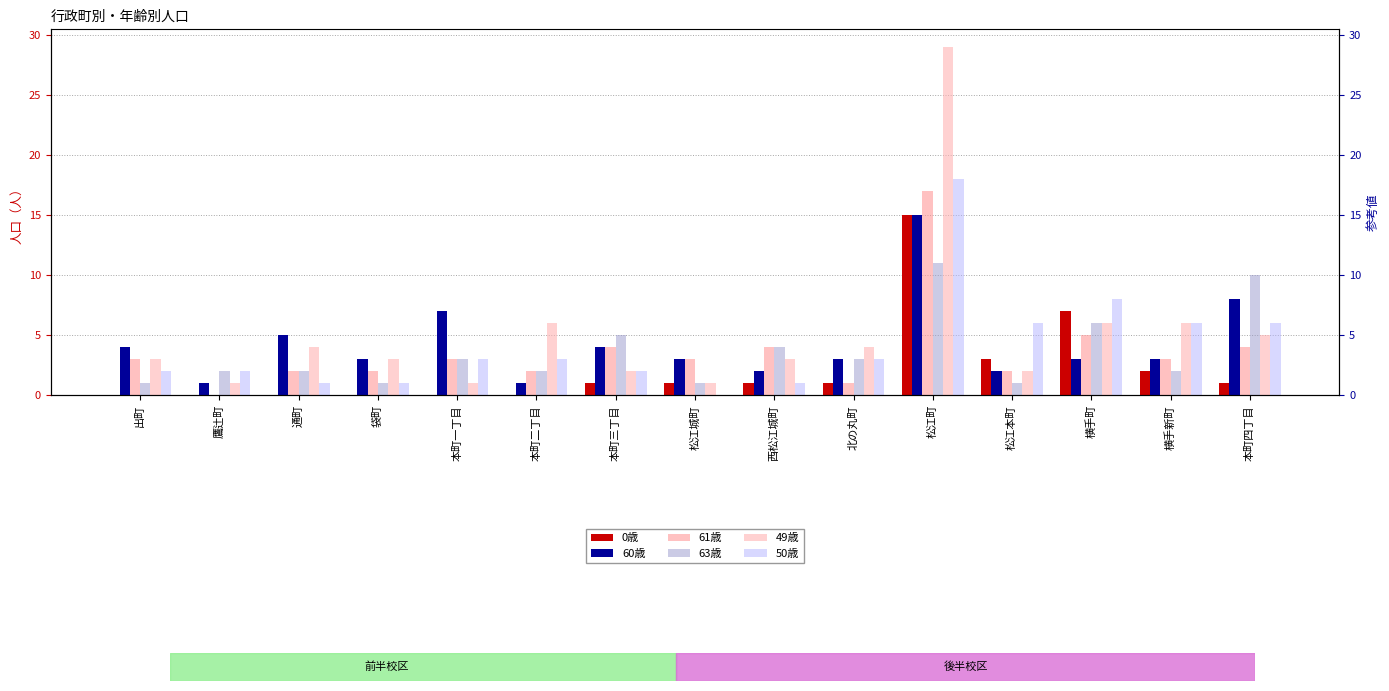

What is the label of the 3rd bar from the left?

通町